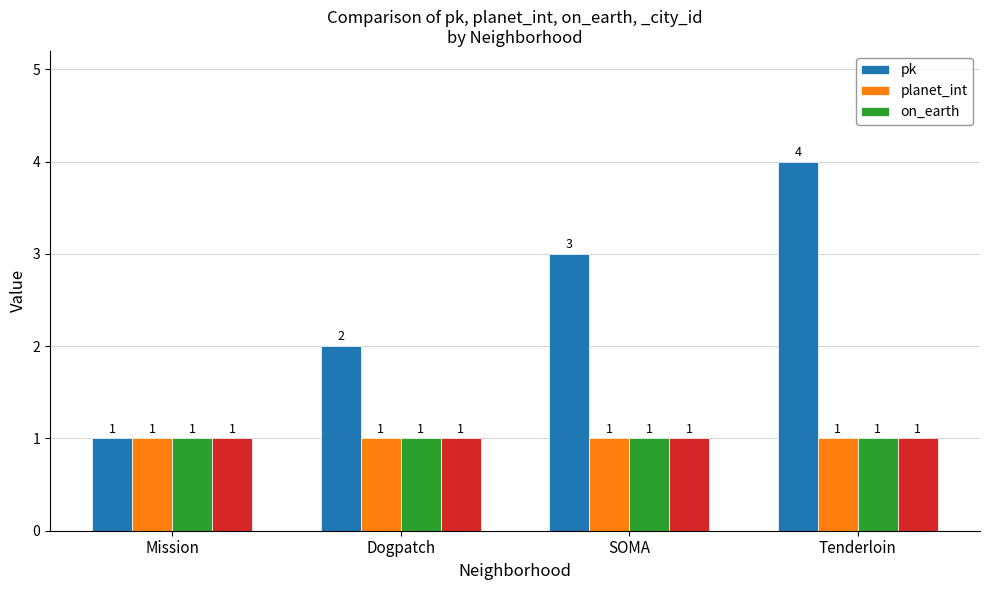

Which series has the largest total across all categories?

pk